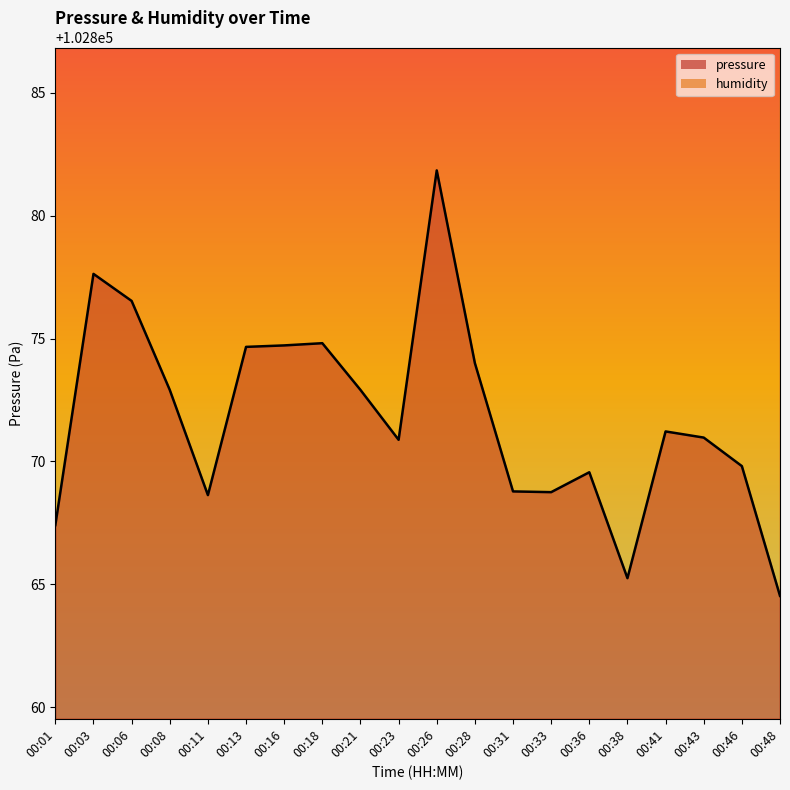

Which series has the largest range (max minus min)?

pressure